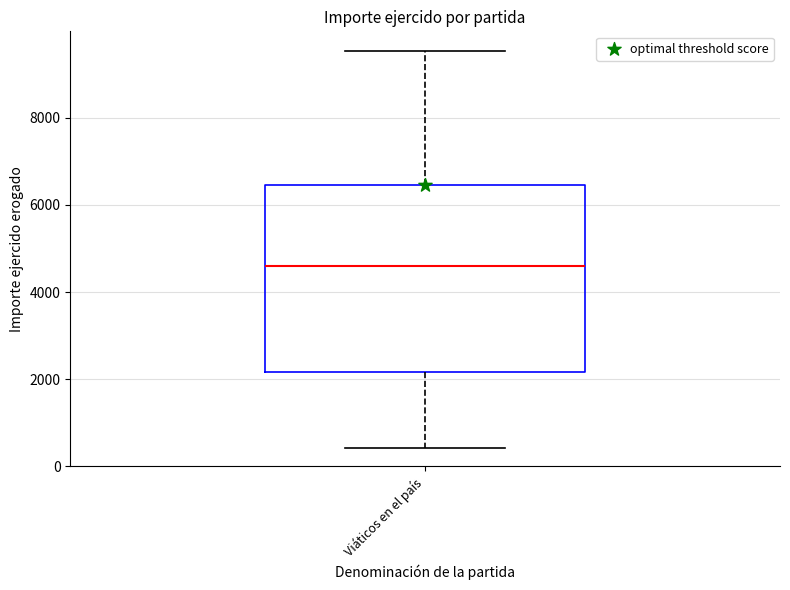

Where does the upper whisker of the box for Viáticos en el país end on the y-axis? The values are not printed on the chart, so give them approximately, as read against the axis.

9600